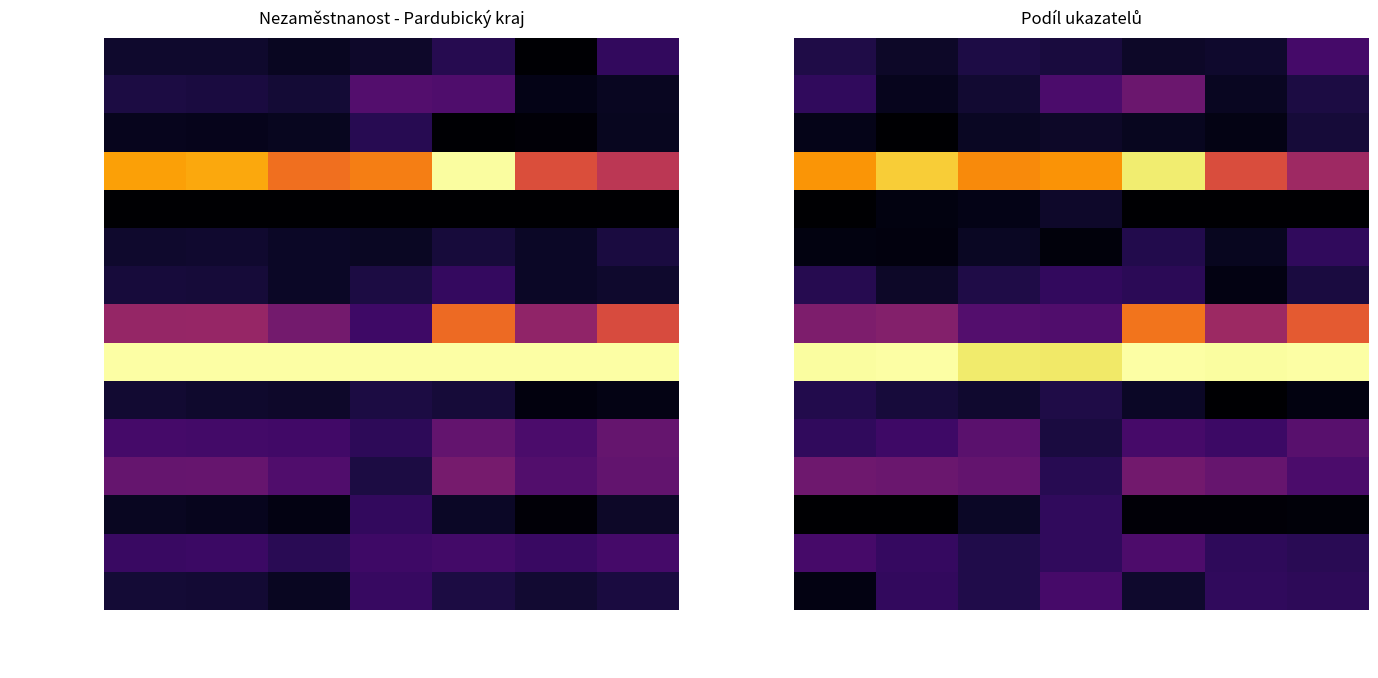

What is the difference between the second highest and minimum values in the Přelouč series?

0.1